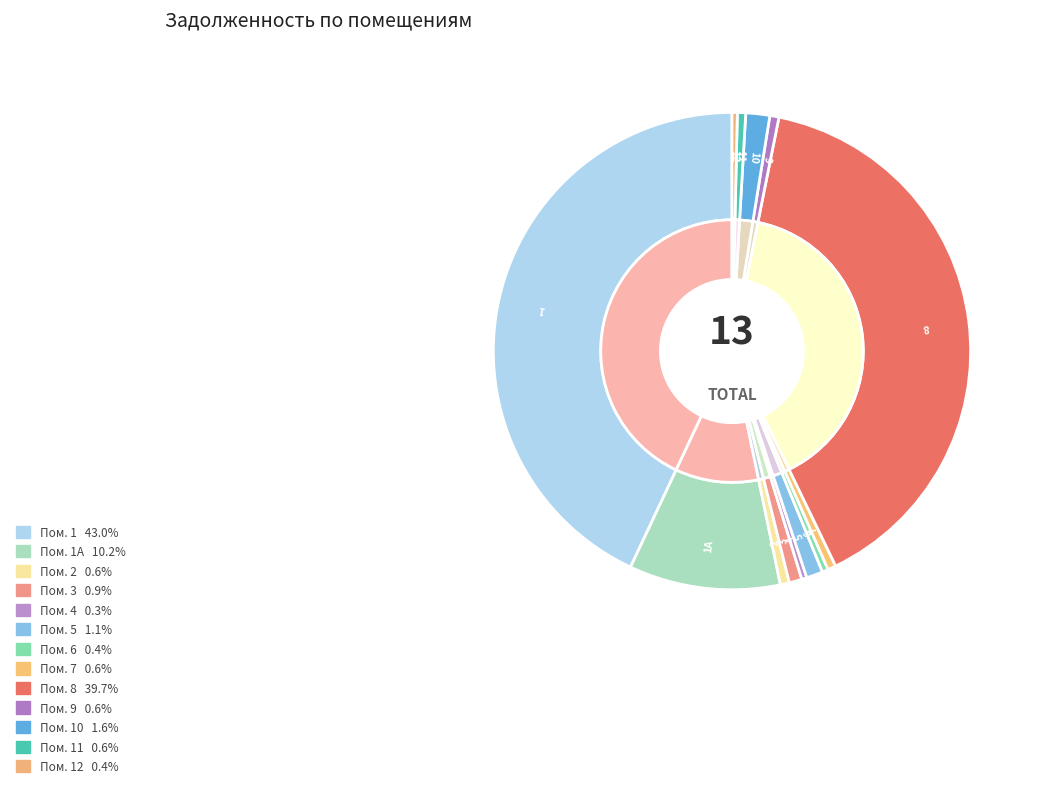

Is it true that 3 is 1% of the pie?

True